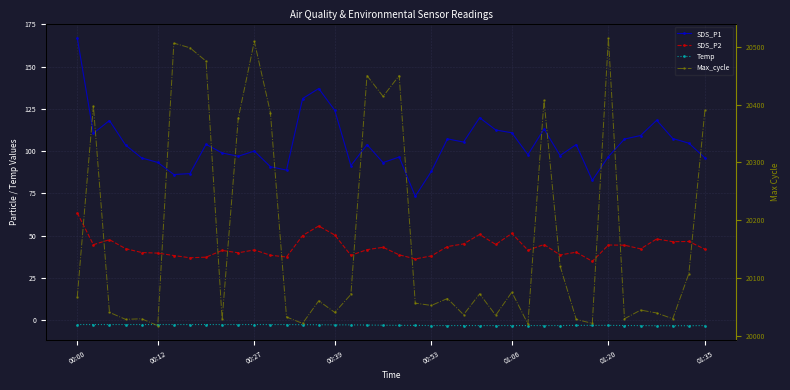

Which series has the largest total across all categories?

Max_cycle